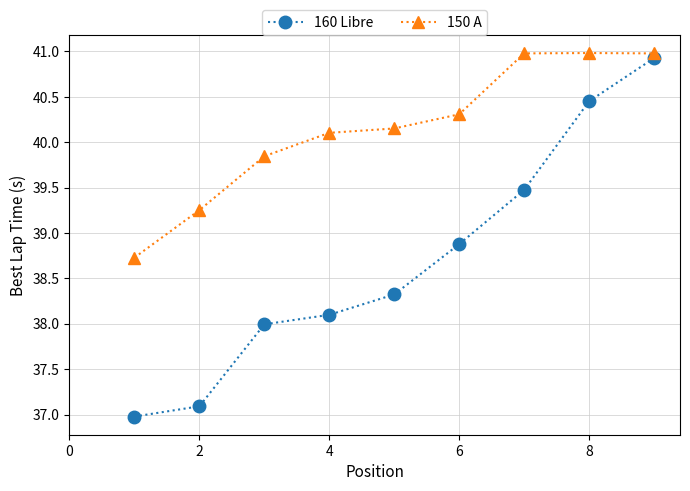

Which series has the largest total across all categories?

150 A